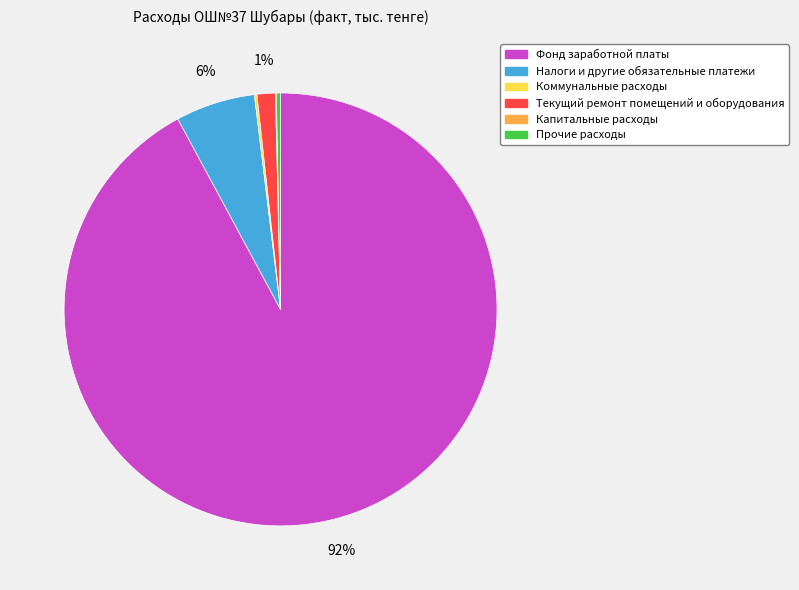

Between Текущий ремонт помещений и оборудования and Налоги и другие обязательные платежи, which is larger?

Налоги и другие обязательные платежи